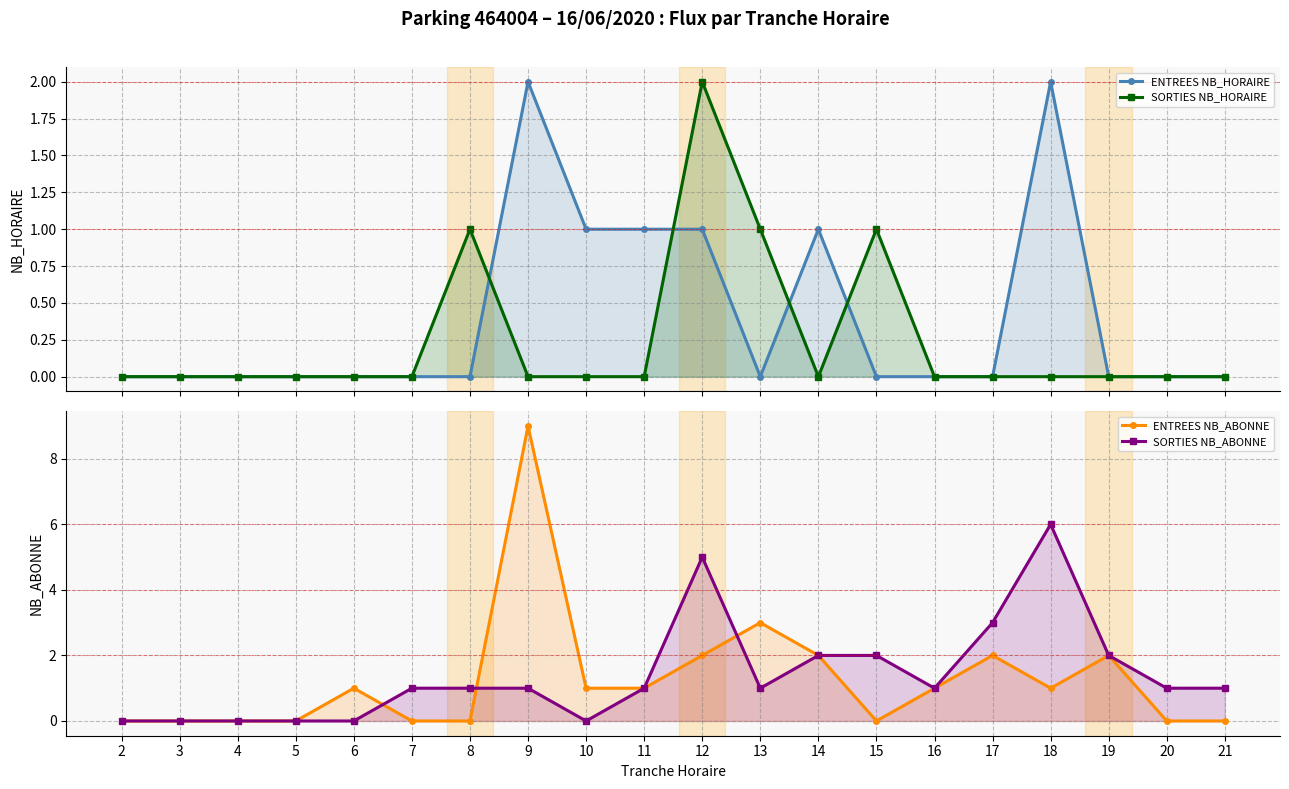

Where is the first local maximum for ENTREES NB_HORAIRE?

9